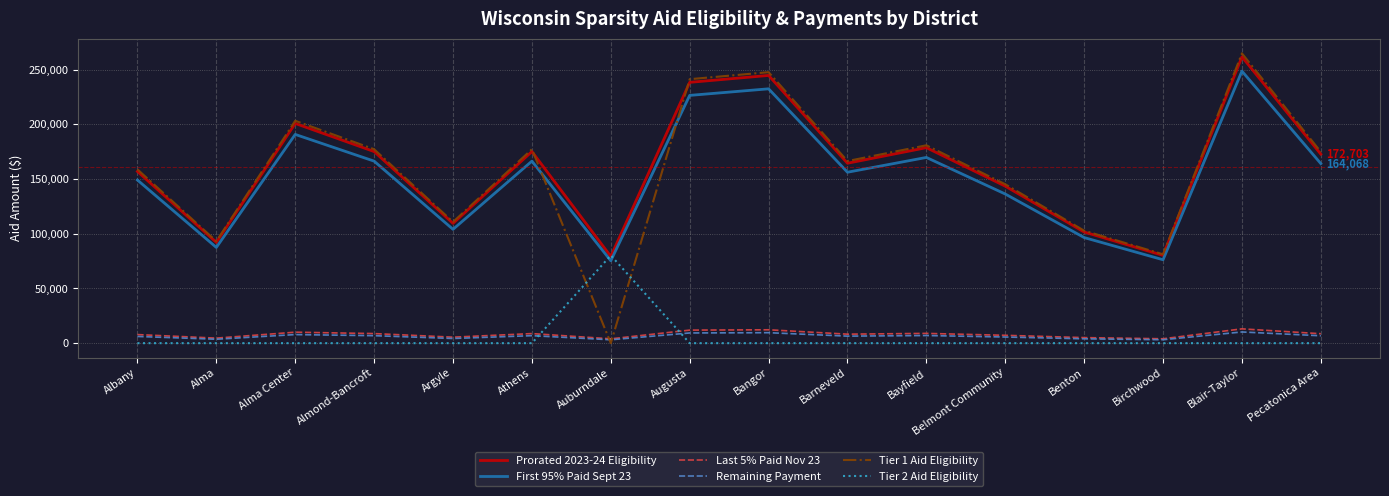

After their last crossing, which series has the higher values: Remaining Payment or Tier 1 Aid Eligibility?

Tier 1 Aid Eligibility